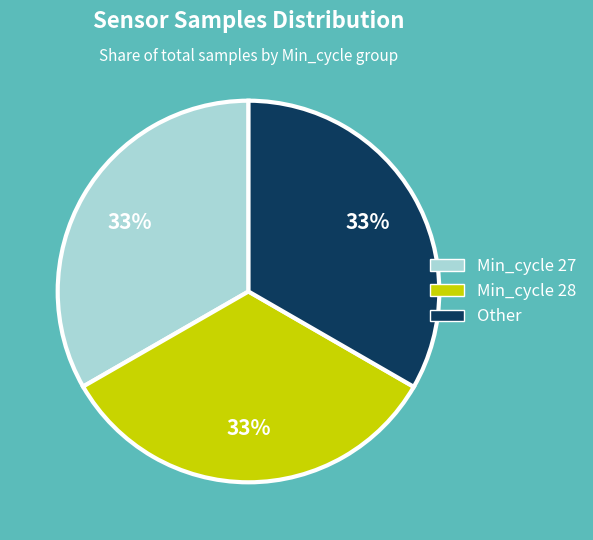

What percentage is the Min_cycle 28 slice, to the nearest percent?

33%